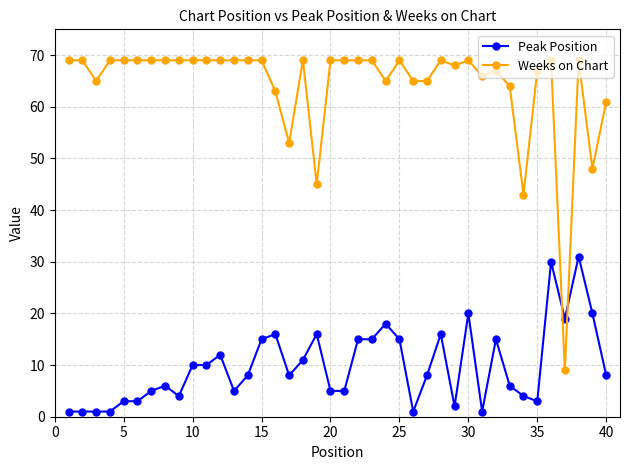

List the series in order of their peak value, highest first.

Weeks on Chart, Peak Position